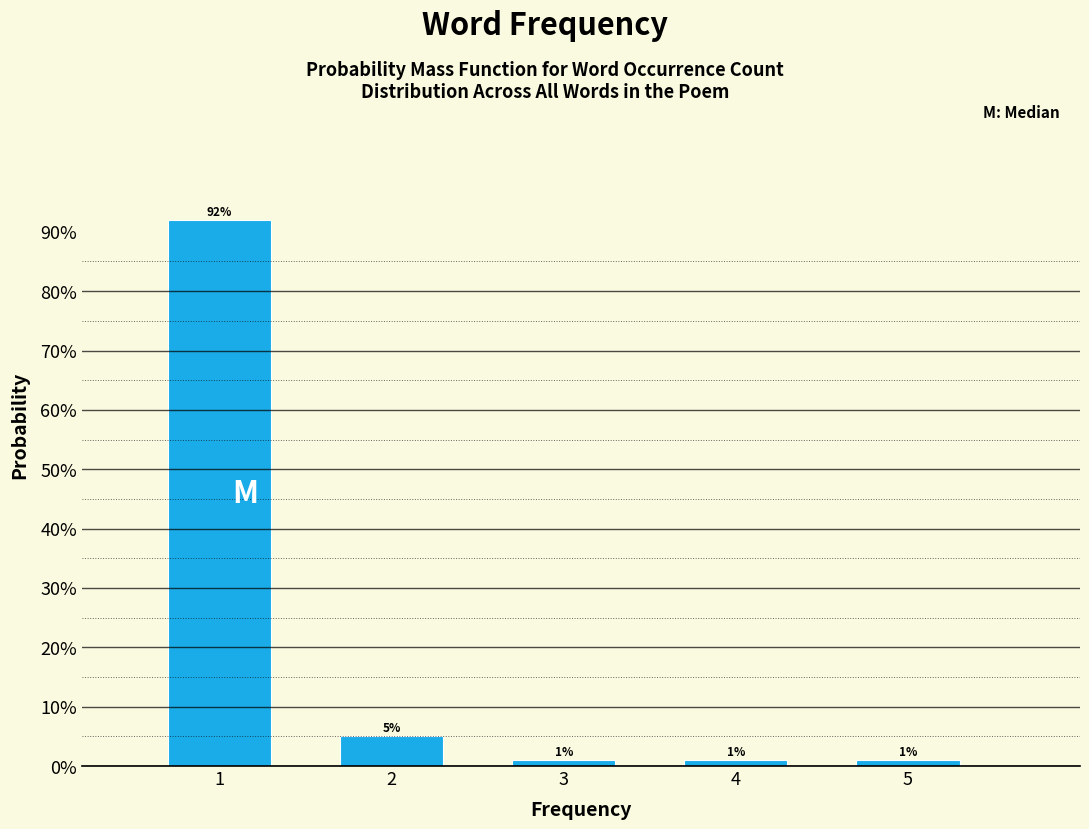

What is the greatest value displayed?

91.9